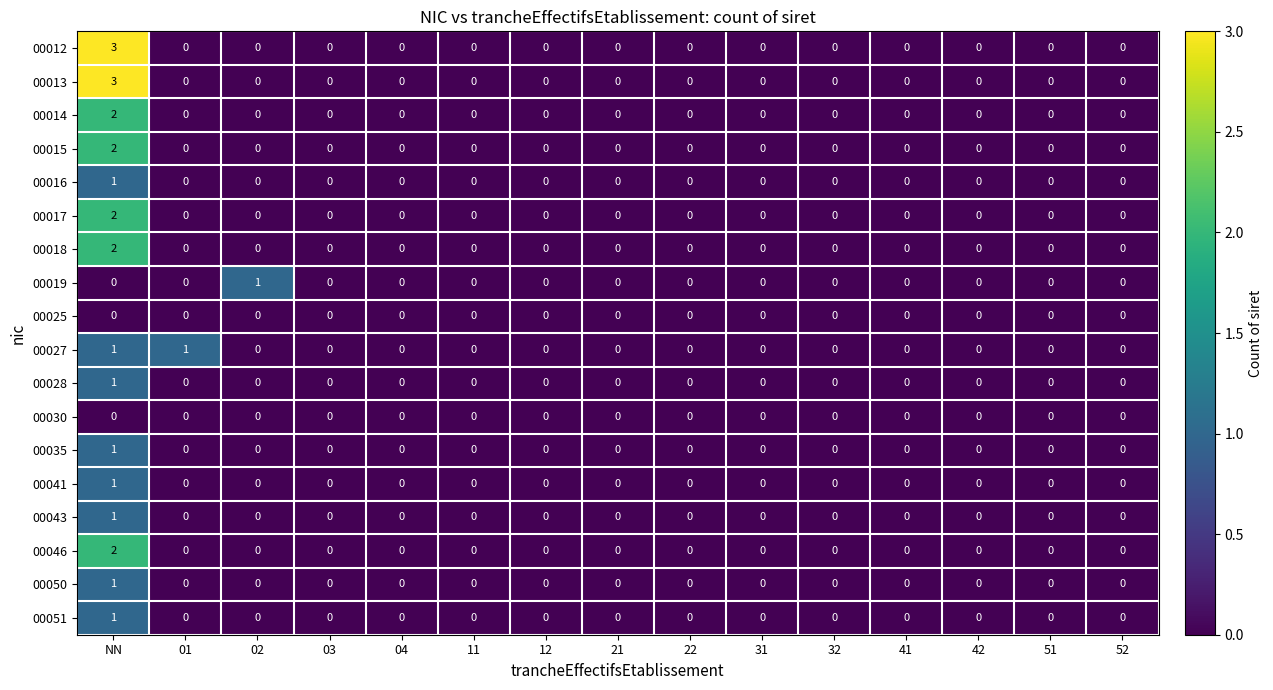

At which category is the sum across all series the highest?

NN